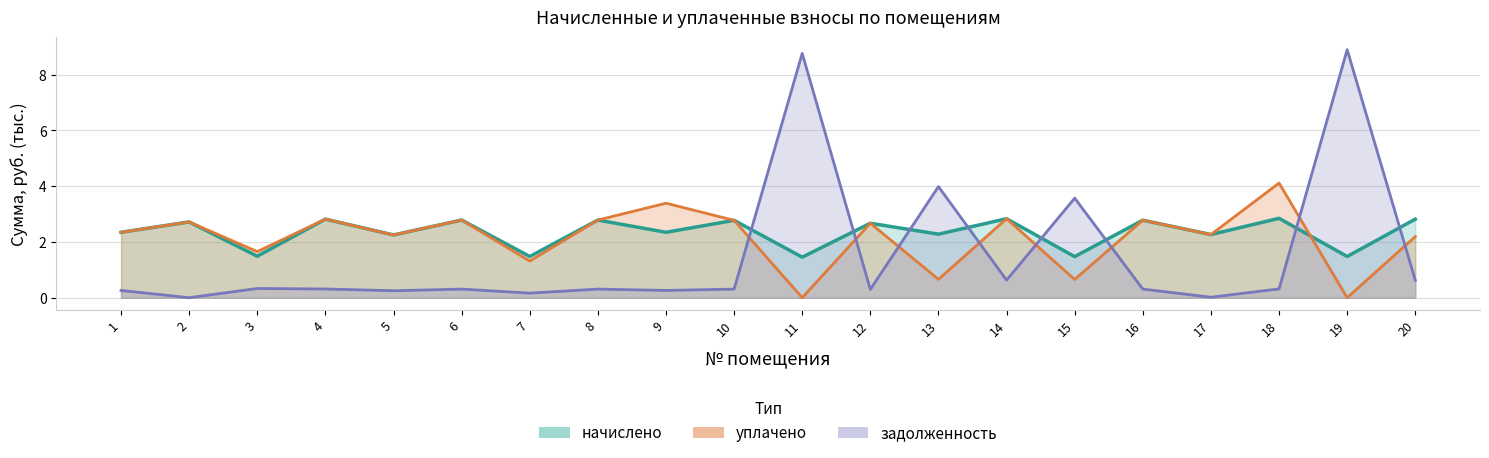

Which has a higher value, 8 or 9?

8